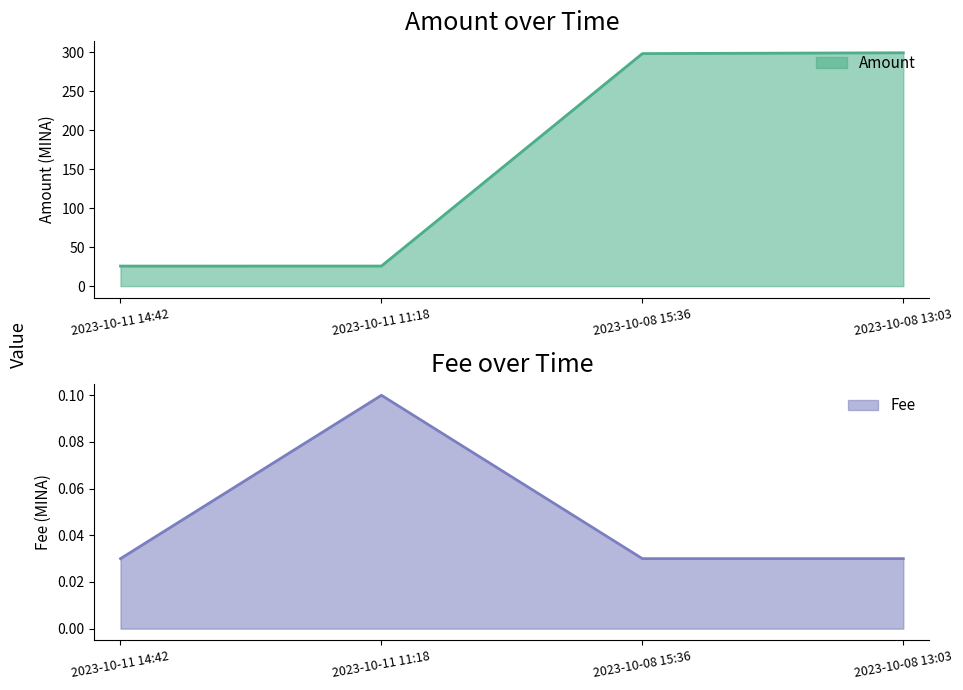

How many lines are shown in the chart?

2